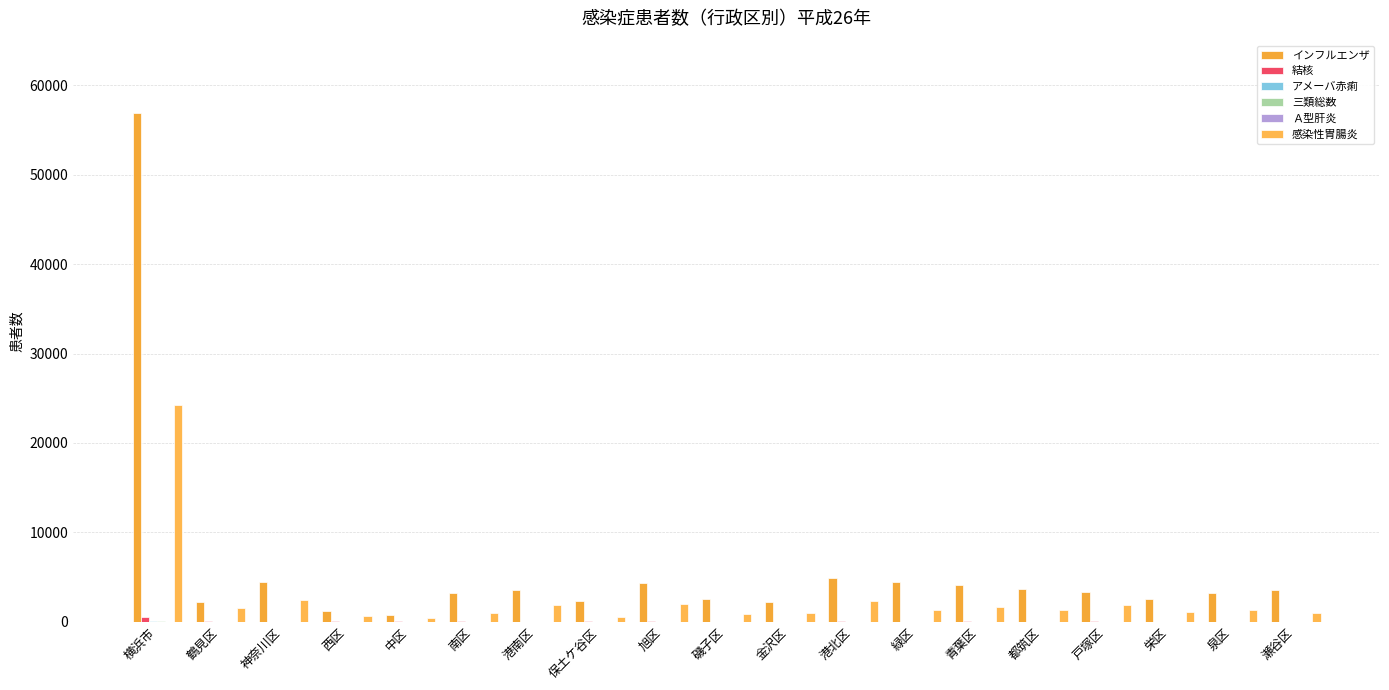

What is the difference between the maximum and second lowest values in the 三類総数 series?

121